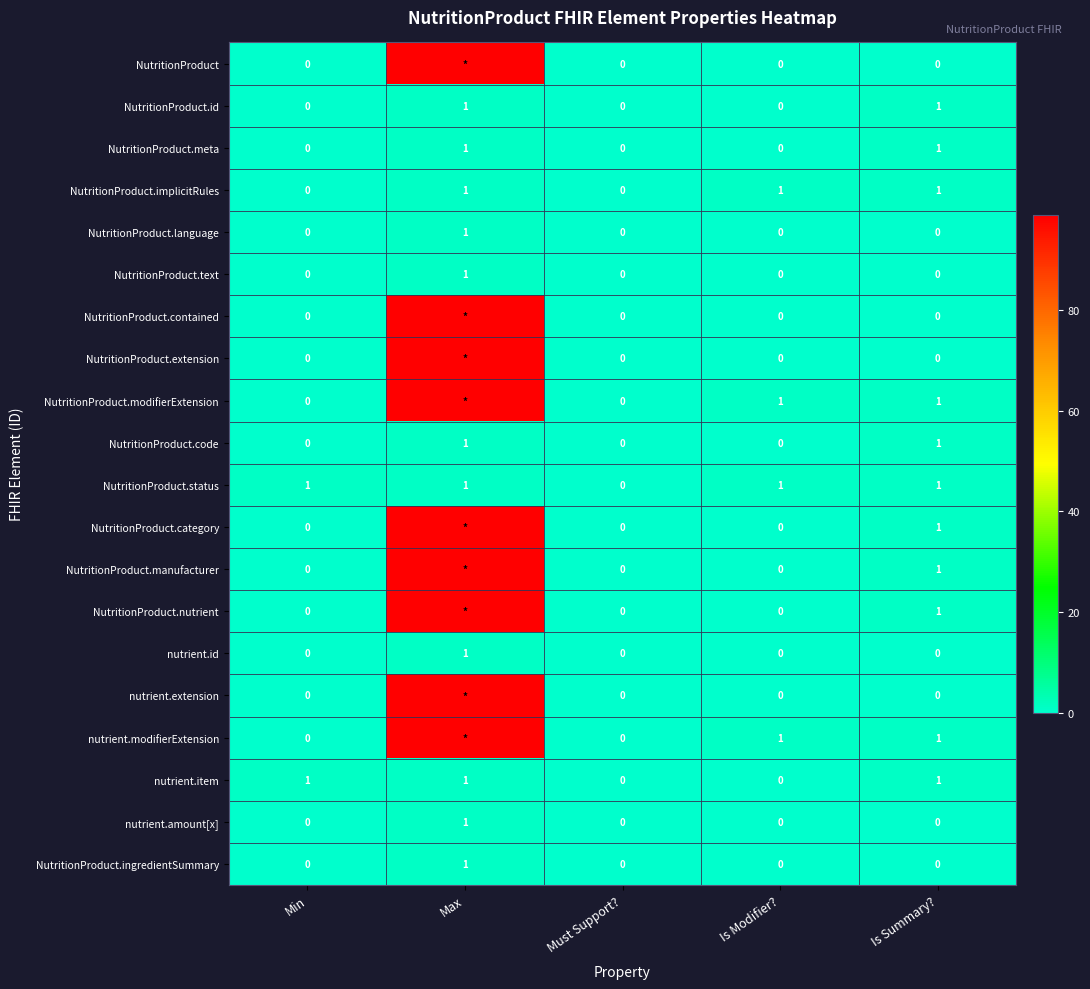

At which category is the sum across all series the highest?

Max